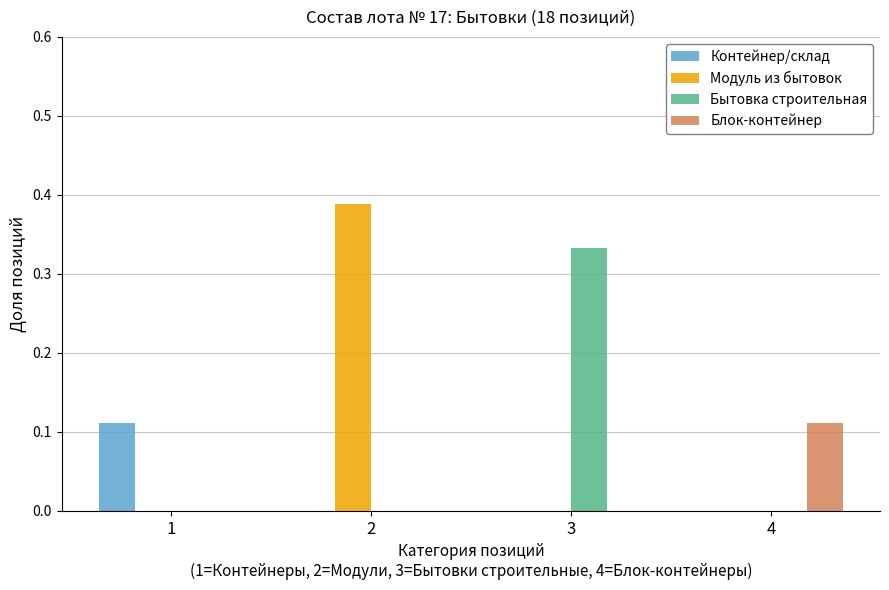

The Модуль из бытовок series shows 0.0 at 3. True or false?

True